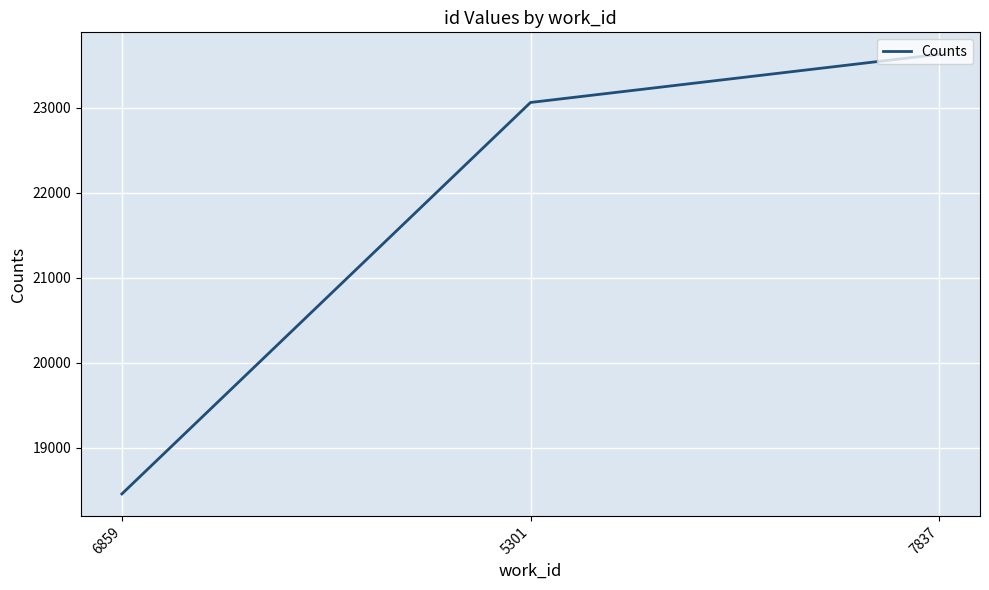

Rank the categories by value from highest to lowest.

7837, 5301, 6859